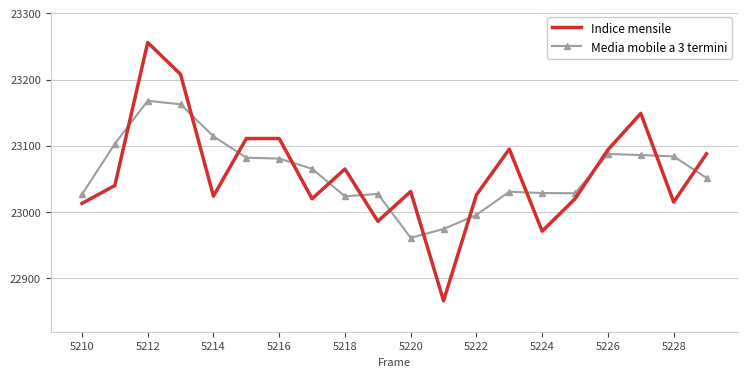

Which series has the widest spread of values?

Indice mensile